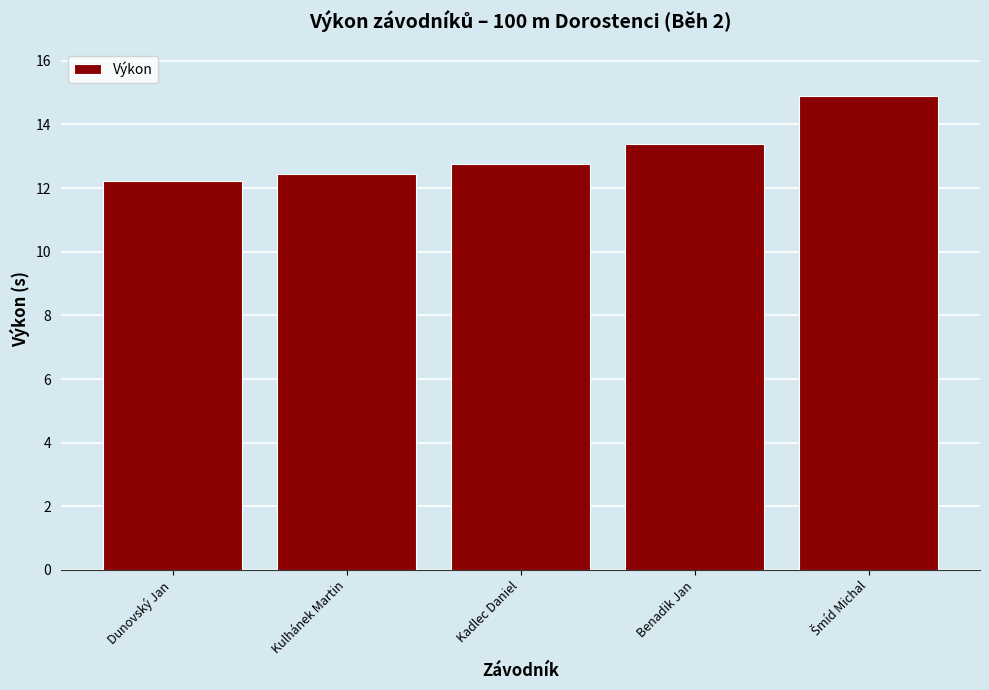

Reading left to right, transcribe all the data shown in this chart.

12.2	12.4	12.8	13.4	14.9